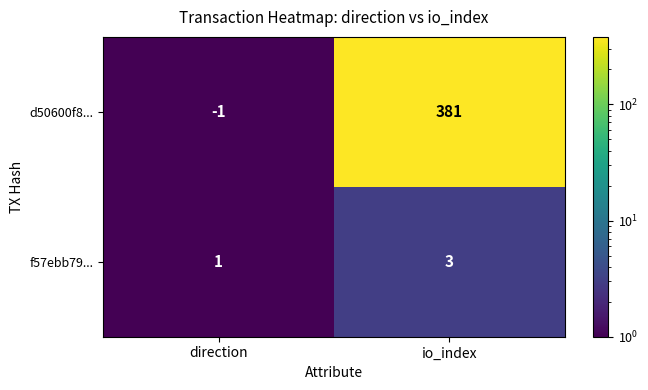

What is the sum of the f57ebb79... values at io_index and direction?

4